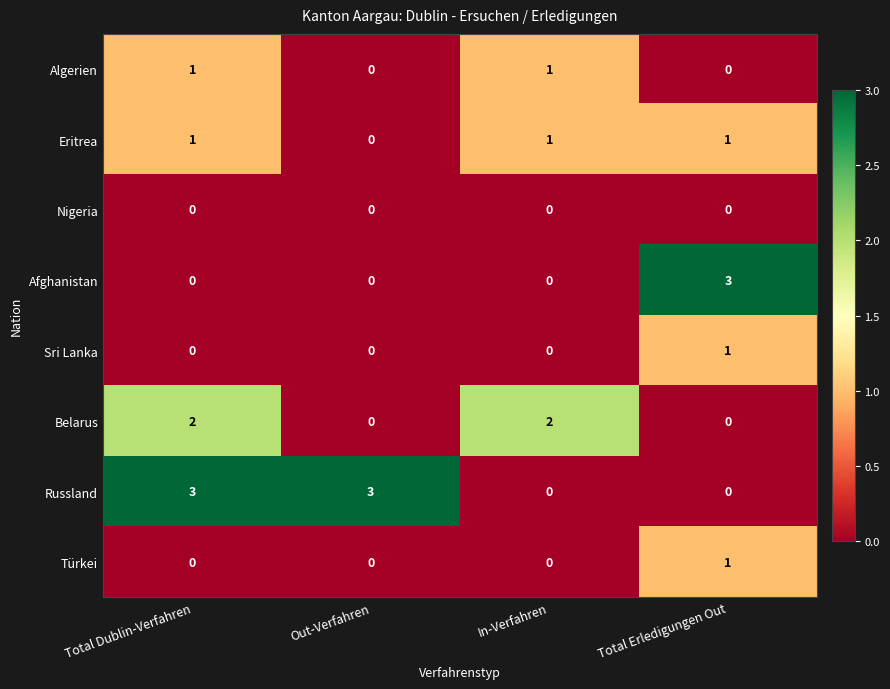

Count the Eritrea values in the range 1 to 2.

3